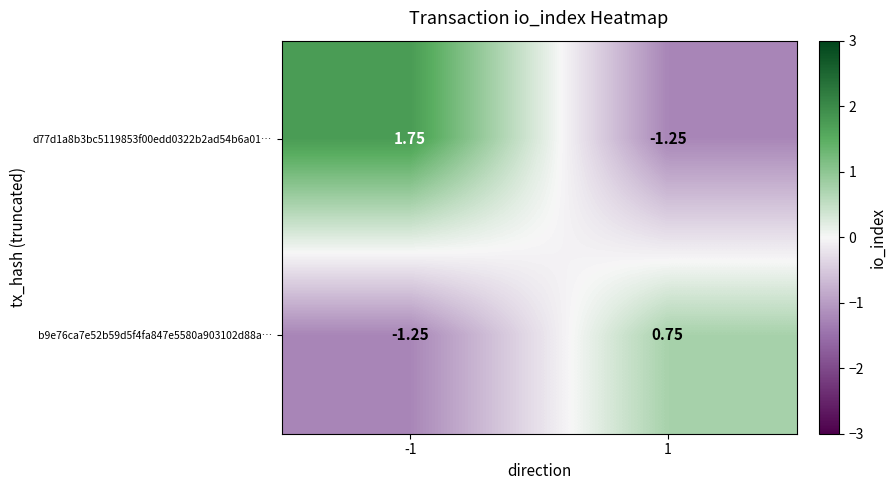

Which label corresponds to the largest value in the chart?

-1